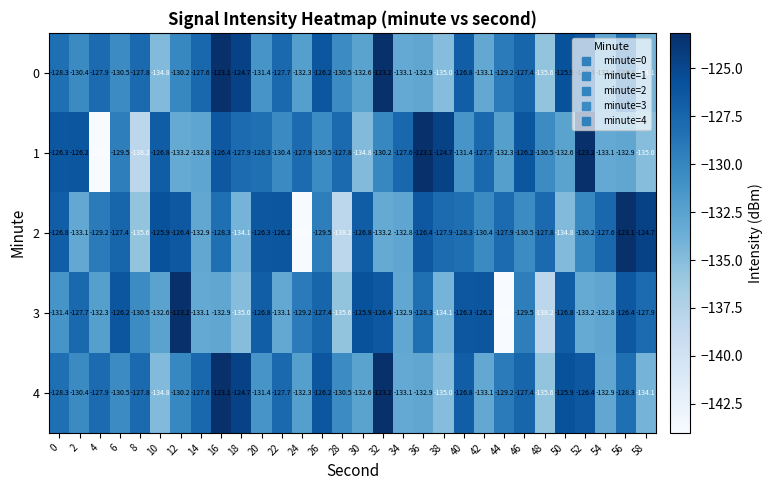

What is the difference between the highest and lowest values at 30?

8.9